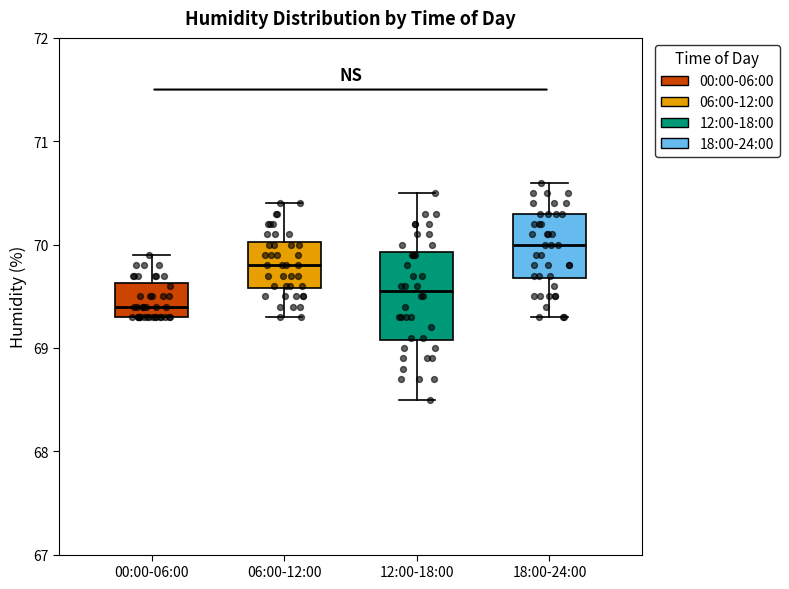

Reading left to right, transcribe this box plot: for each box, give where its median line is, the range the box spans, and where its two whiskers end, as read against the y-axis. The values are not printed on the chart, so give them approximately, as read against the axis.

00:00-06:00: median 69.4, box 69.3 to 69.6, whiskers 69.3 to 69.9
06:00-12:00: median 69.8, box 69.6 to 70.0, whiskers 69.3 to 70.4
12:00-18:00: median 69.6, box 69.1 to 69.9, whiskers 68.5 to 70.5
18:00-24:00: median 70.0, box 69.7 to 70.3, whiskers 69.3 to 70.6